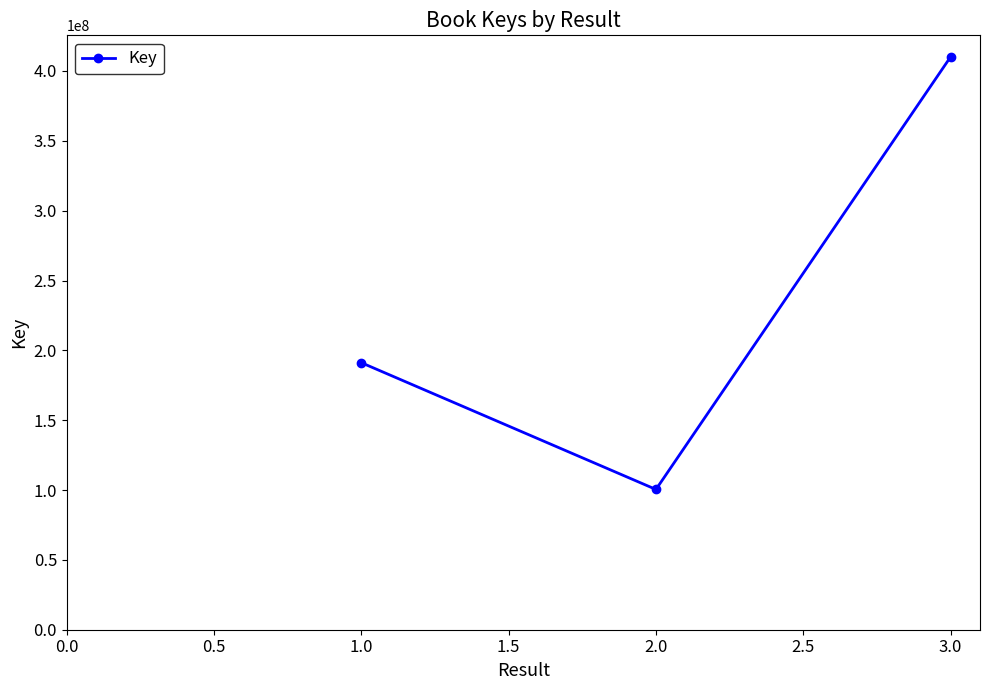

What is the sum of all values?

701632774